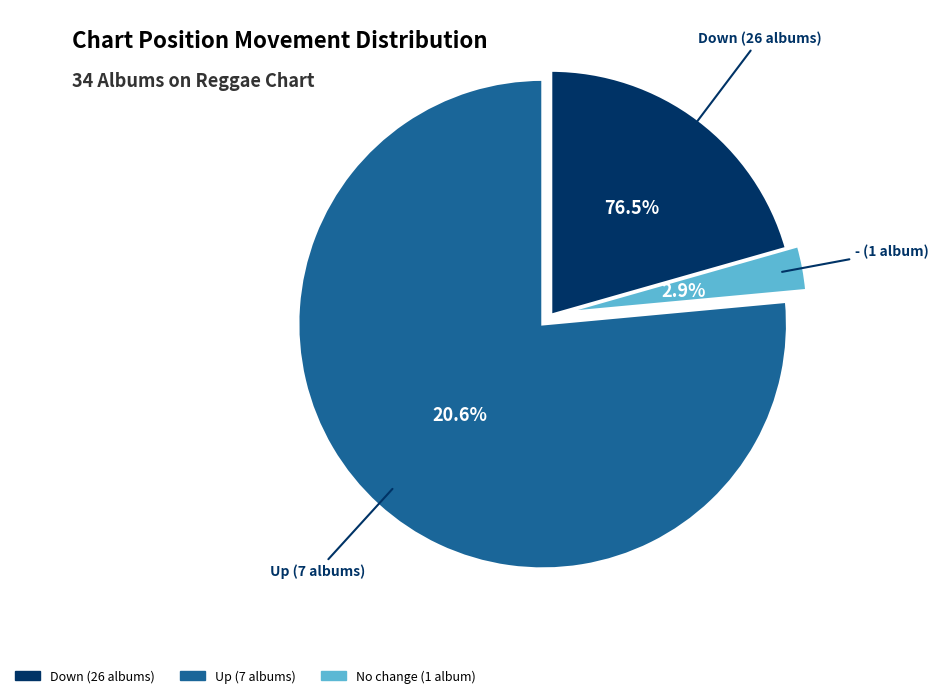

Does up account for over 50% of the chart?

Yes